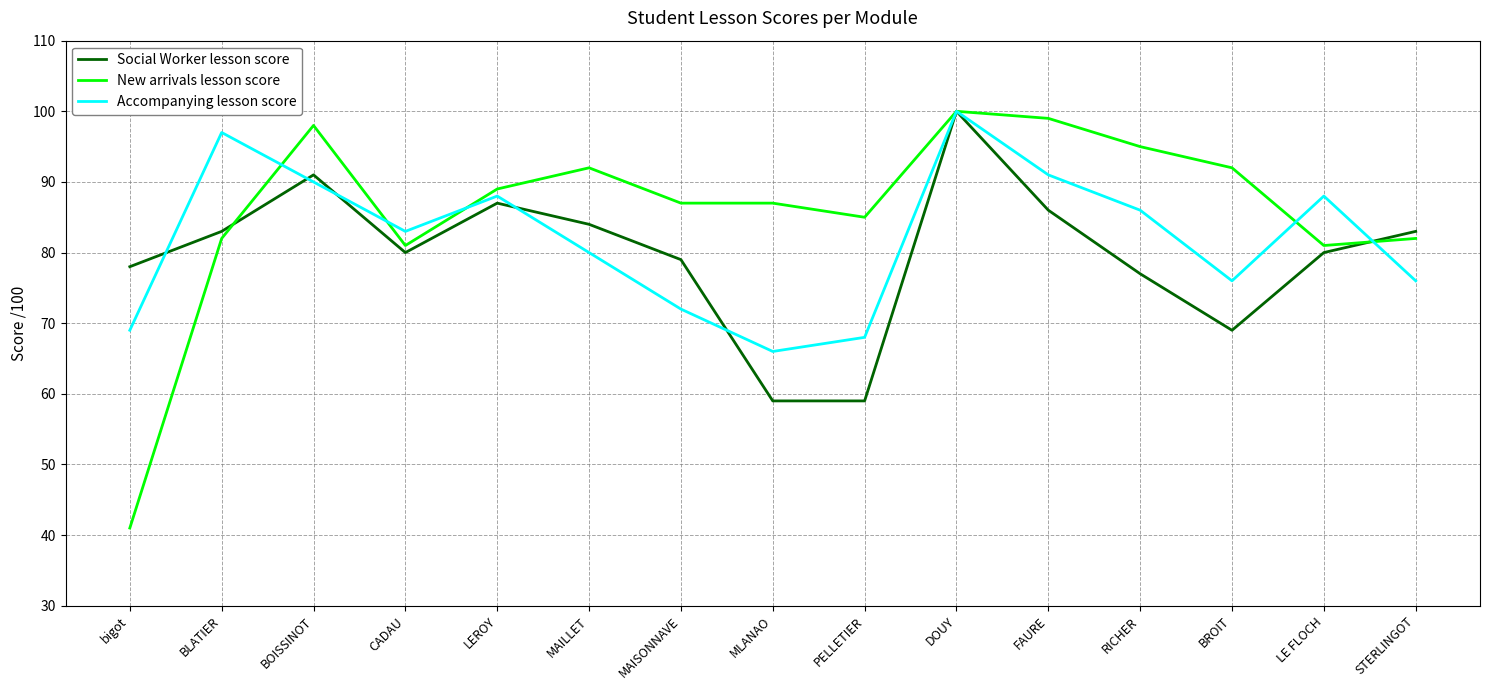

Which series changed the most between LEROY and BROIT?

Social Worker lesson score